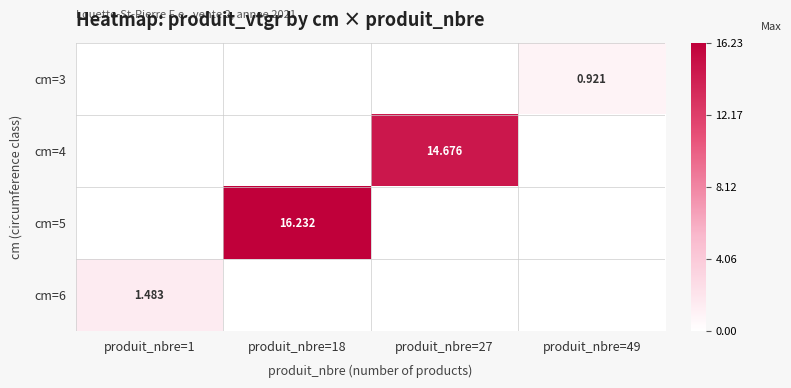

True or false: cm=3 has a value of -0.4 at produit_nbre=27.

False